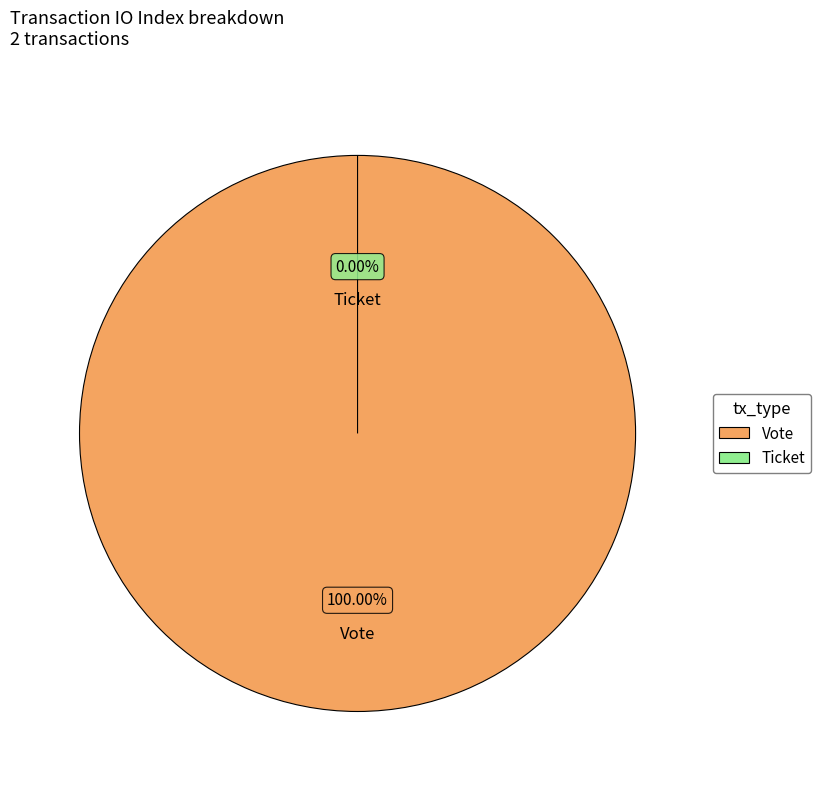

Is it true that Ticket is 13% of the pie?

False